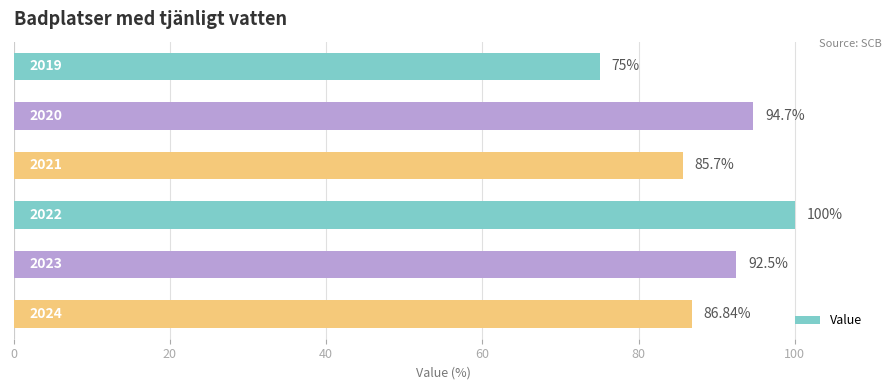

How many bars are there in total?

6